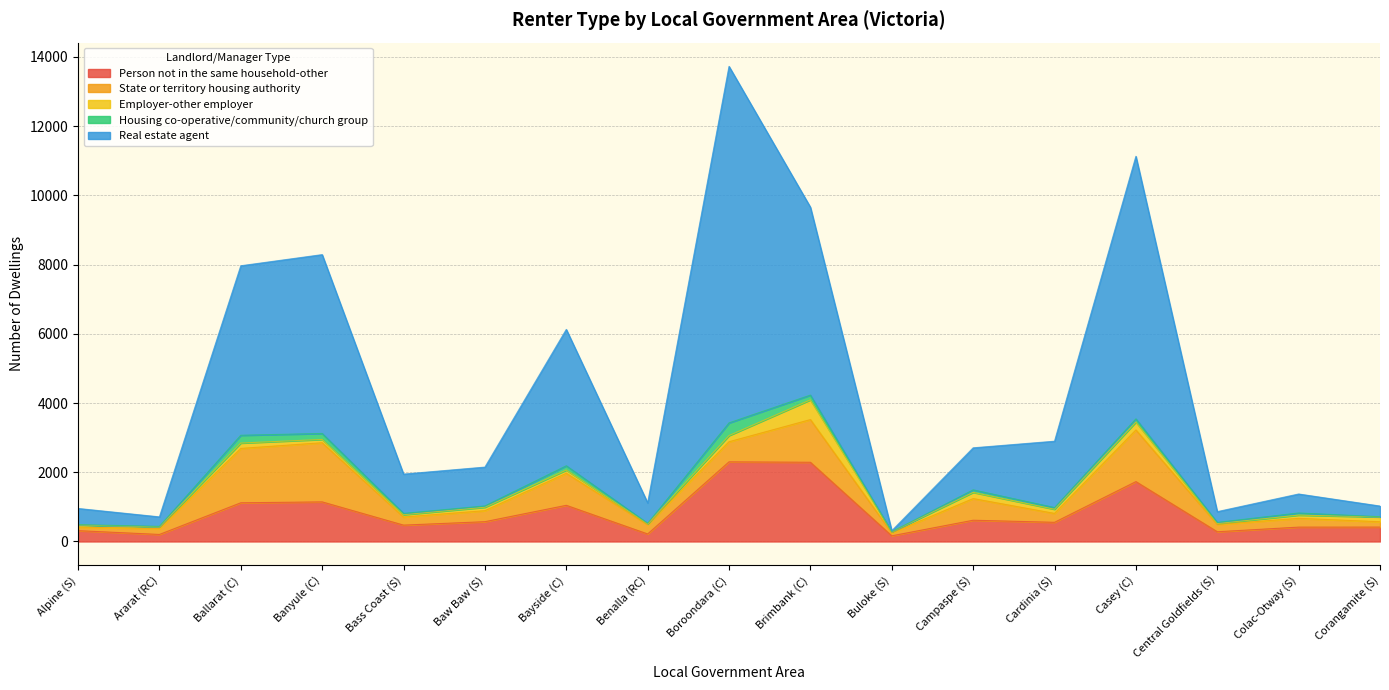

What is the sum of the Employer-other employer values at Benalla (RC) and Bass Coast (S)?

90